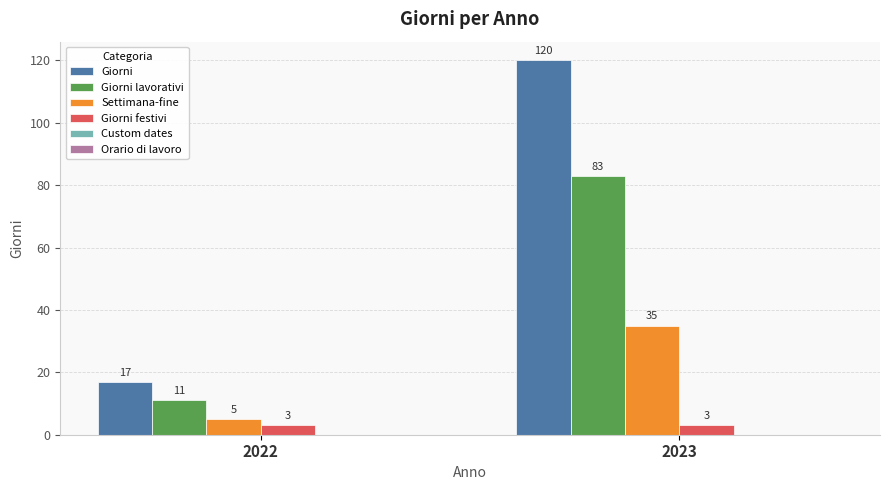

The Giorni festivi series shows 3 at 2023. True or false?

True